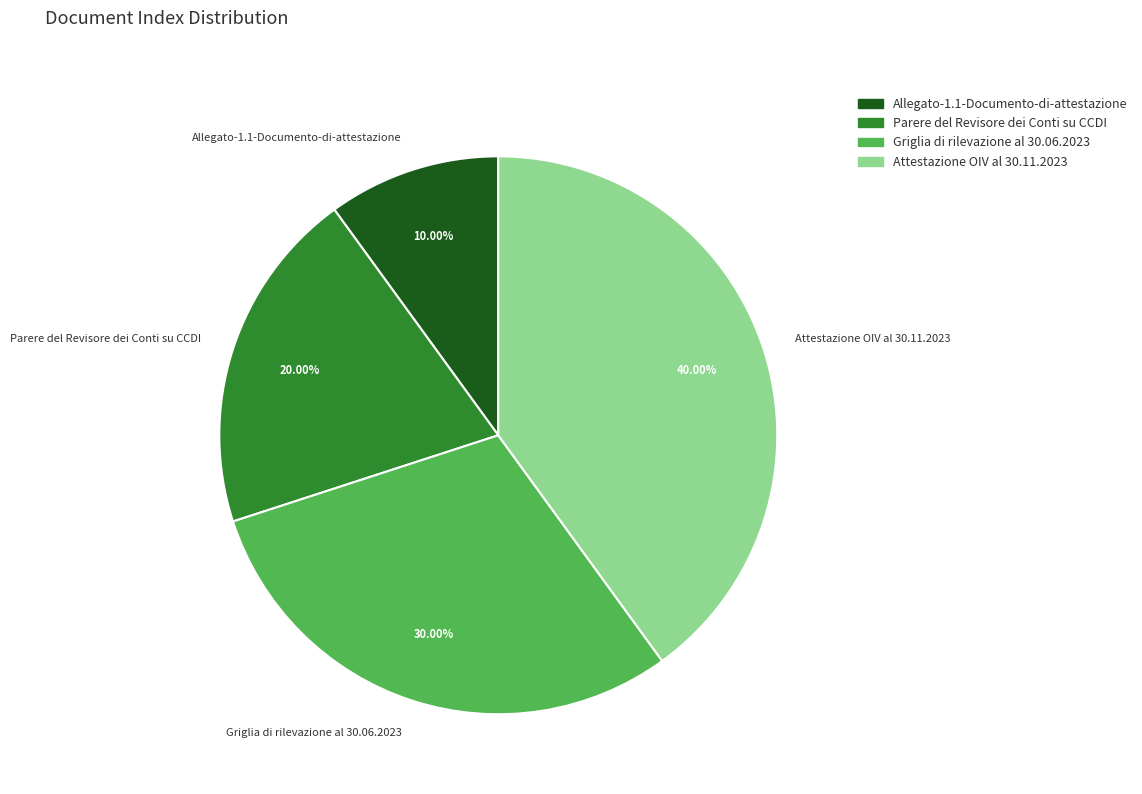

To the nearest percent, what percentage of the pie is Parere del Revisore dei Conti su CCDI?

20%